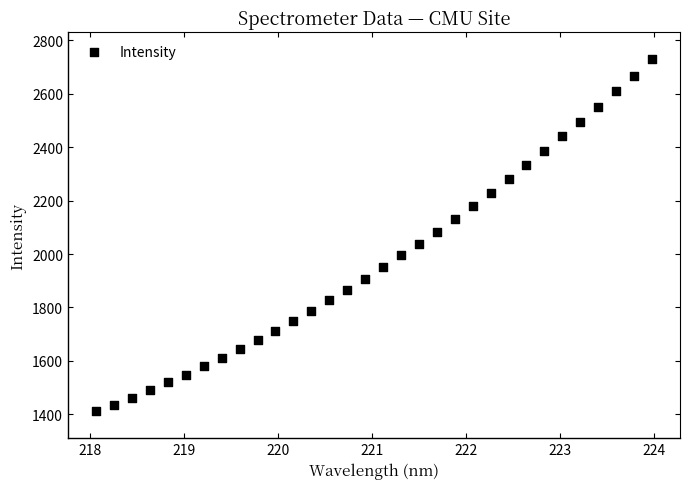

What is the range of X values (max minus min)?

5.9